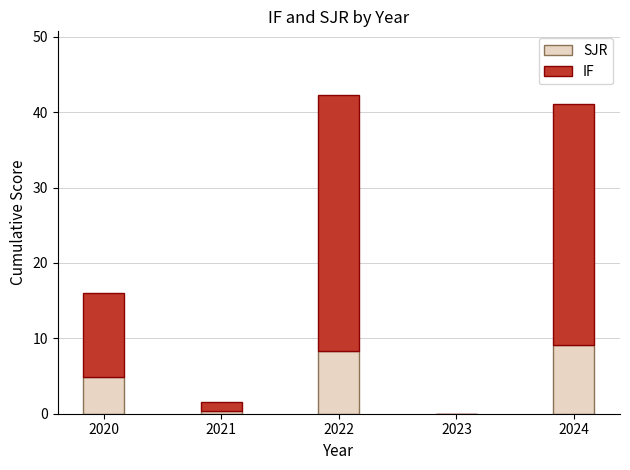

What is the total value across all series at 2020?

16.0